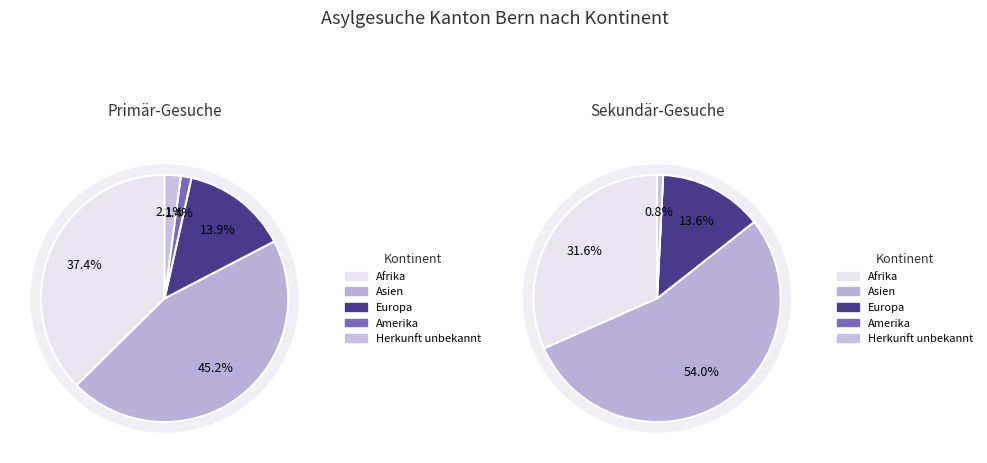

Do Herkunft unbekannt and Afrika together represent more than half of the pie?

No